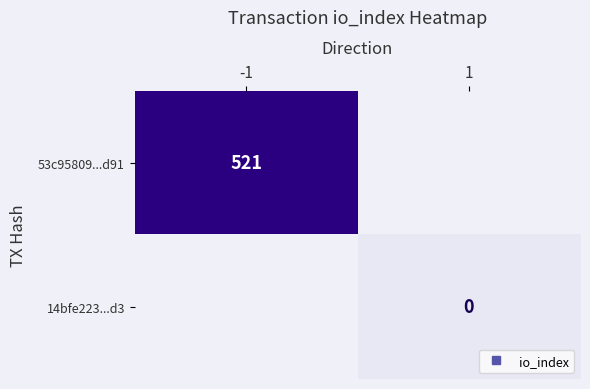

Rank the series at 1 from highest to lowest value.

53c95809...d91, 14bfe223...d3